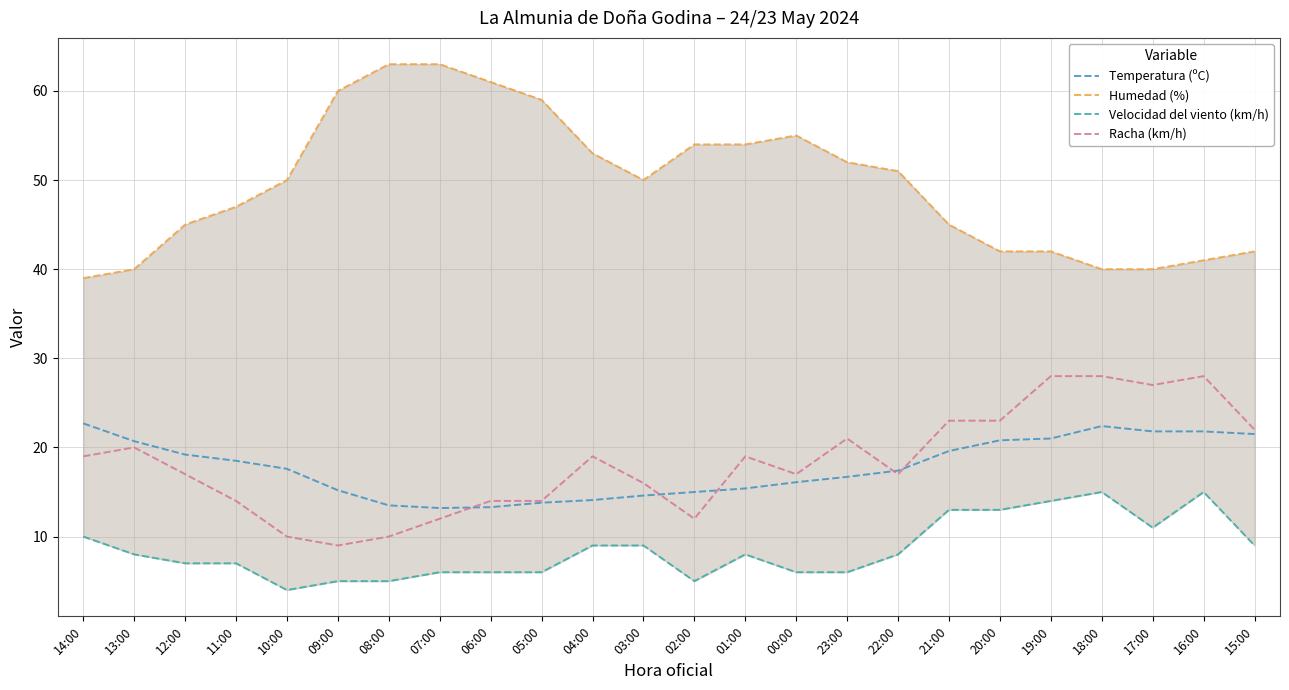

How many series are shown in this chart?

4